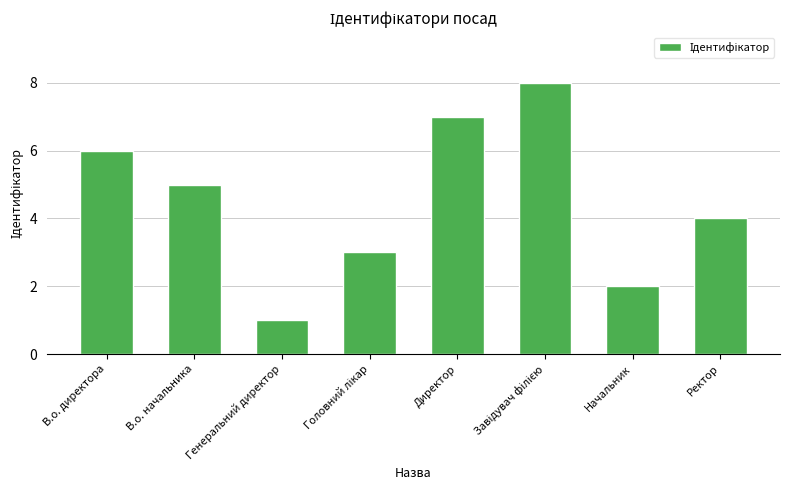

How many bars are there in total?

8